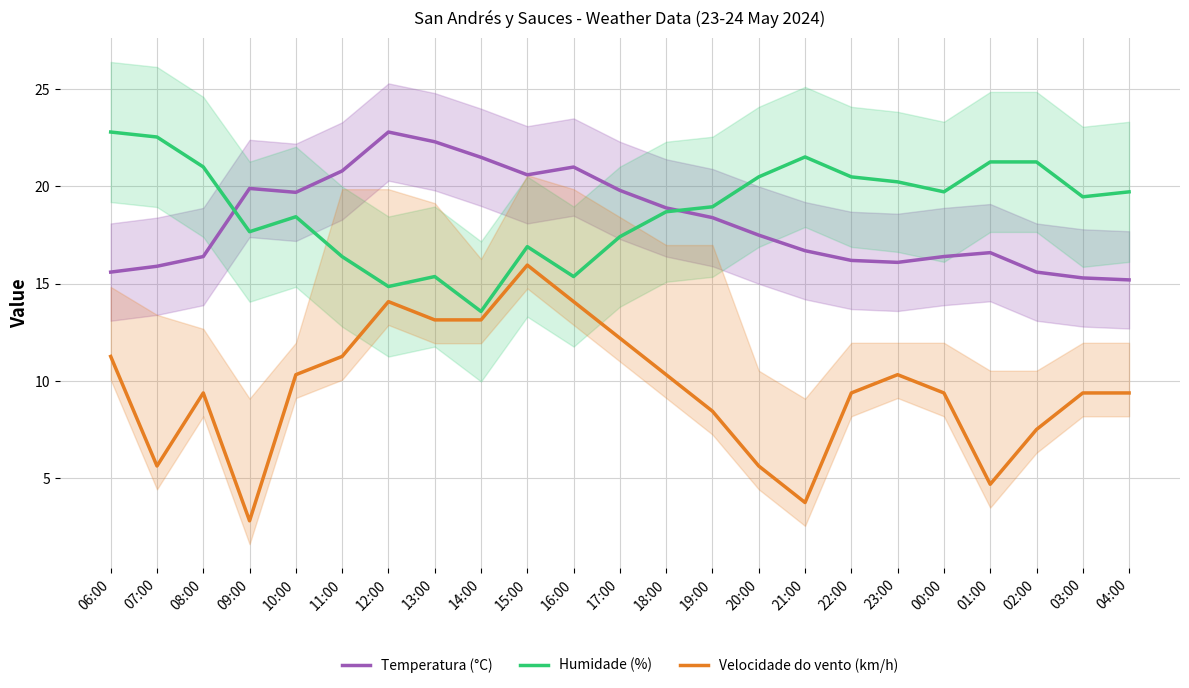

What is the sum of all Humidade (%) values?

434.2